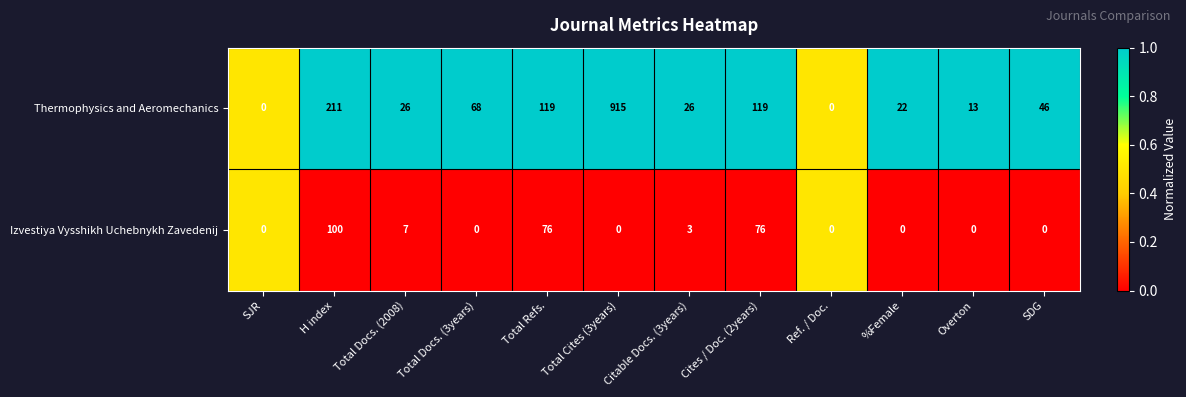

Read the Thermophysics and Aeromechanics value at H index, to the nearest 100.

200